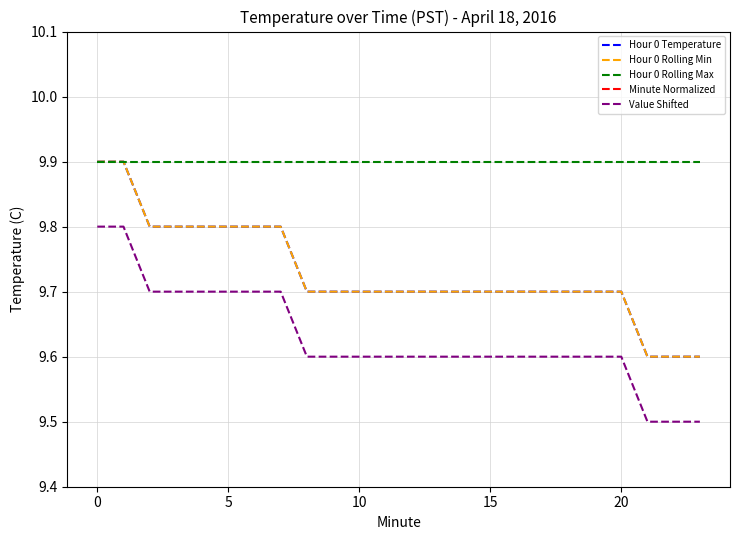

Reading right to left, what are all the values shown in this chart?

Hour 0 Temperature: 9.6	9.6	9.6	9.7	9.7	9.7	9.7	9.7	9.7	9.7	9.7	9.7	9.8	9.8	9.8	9.8	9.8	9.8	9.9	9.9
Hour 0 Rolling Min: 9.6	9.6	9.6	9.7	9.7	9.7	9.7	9.7	9.7	9.7	9.7	9.7	9.8	9.8	9.8	9.8	9.8	9.8	9.9	9.9
Hour 0 Rolling Max: 9.9	9.9	9.9	9.9	9.9	9.9	9.9	9.9	9.9	9.9	9.9	9.9	9.9	9.9	9.9	9.9	9.9	9.9	9.9	9.9
Minute Normalized: 0.9	0.9	0.8	0.8	0.8	0.7	0.7	0.6	0.6	0.5	0.5	0.4	0.3	0.3	0.2	0.2	0.1	0.1	0.1	0.0
Value Shifted: 9.5	9.5	9.5	9.6	9.6	9.6	9.6	9.6	9.6	9.6	9.6	9.6	9.7	9.7	9.7	9.7	9.7	9.7	9.8	9.8